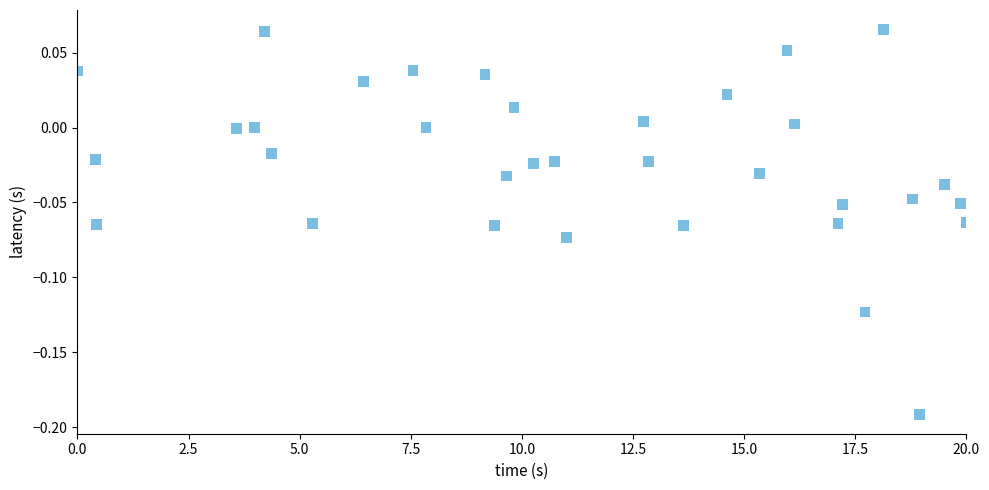

What is the range of Y values (max minus min)?

0.3